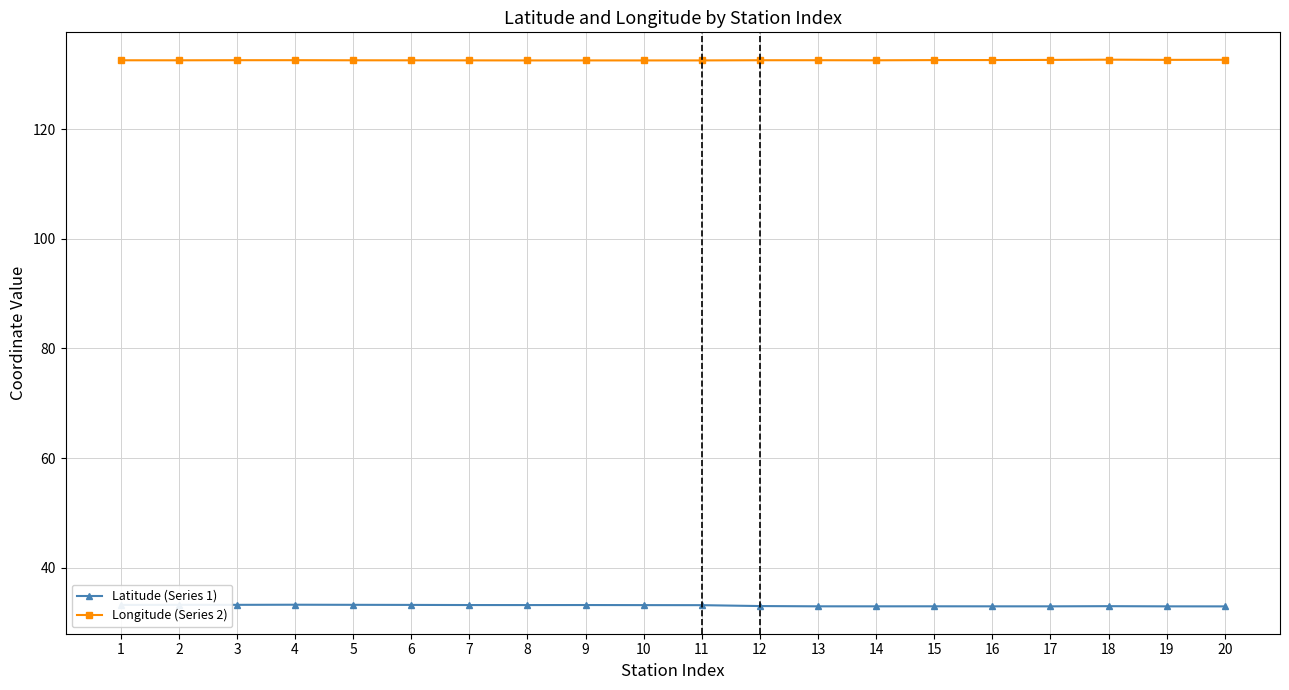

Is the value of Latitude (Series 1) at 10 greater than the value of Longitude (Series 2) at 13?

No